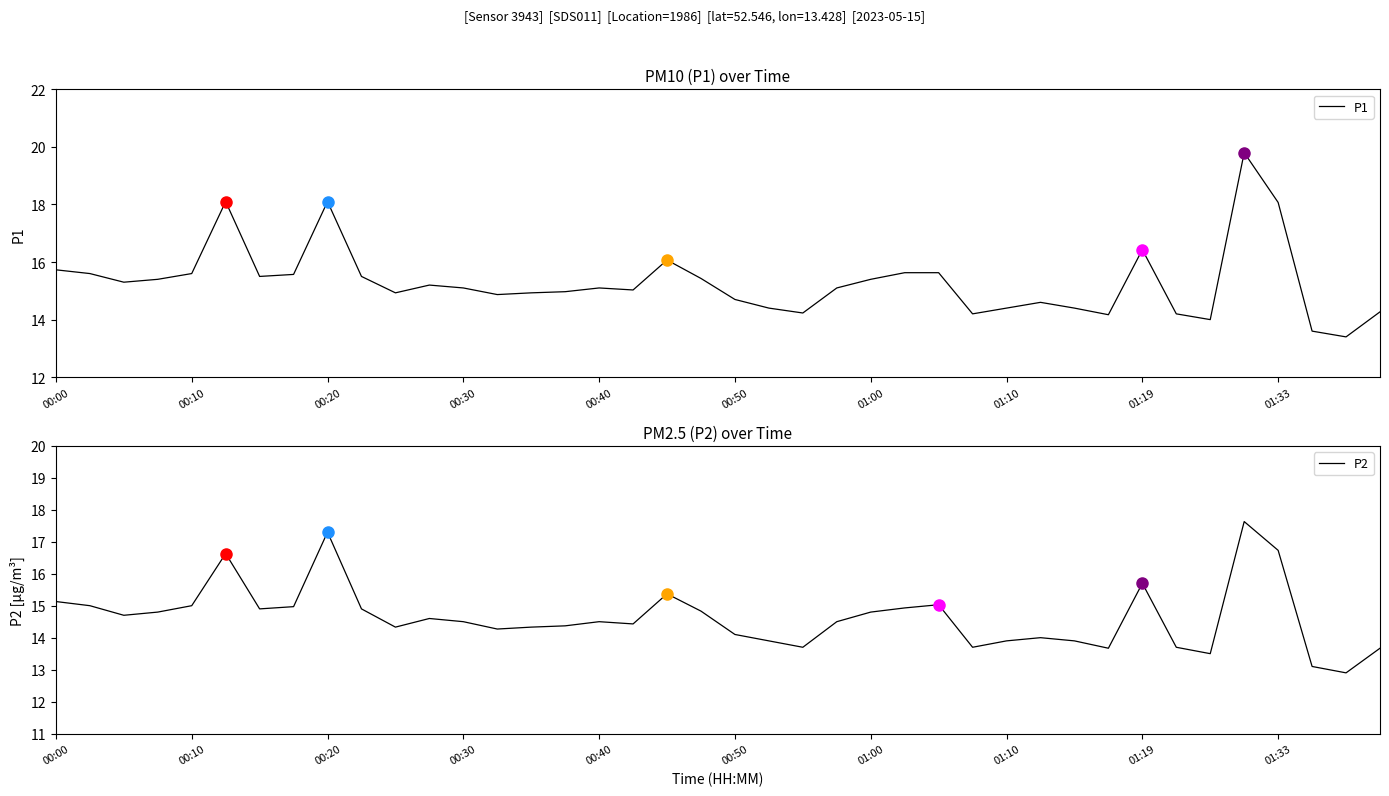

What is the difference between the highest and lowest values at 25?

0.7